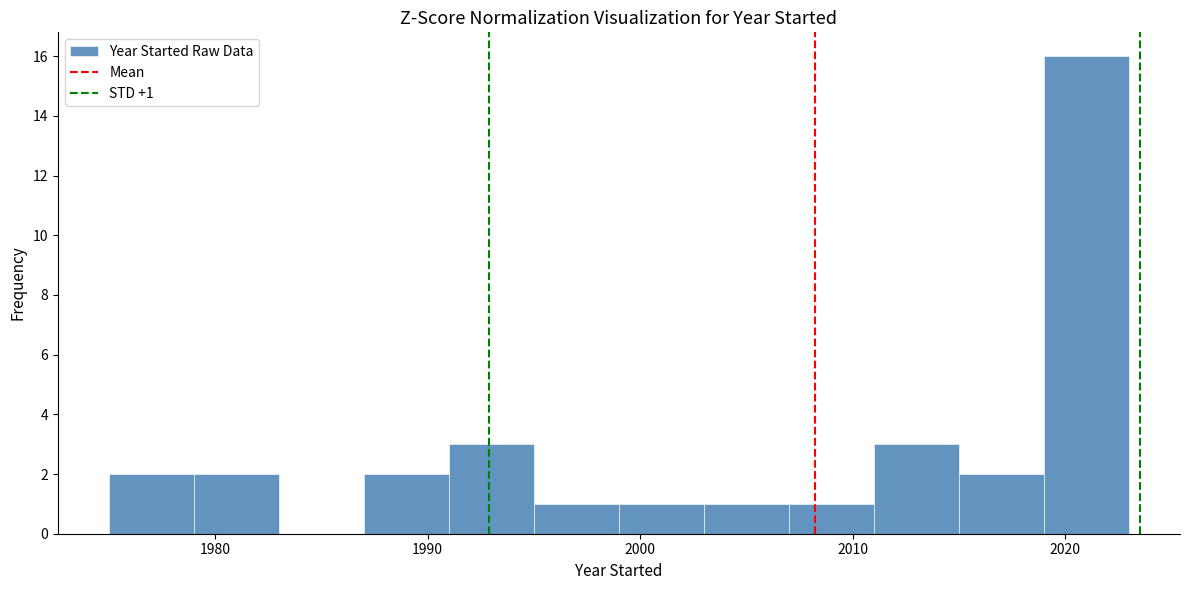

Which range on the x-axis has the tallest bar?

2019 to 2023